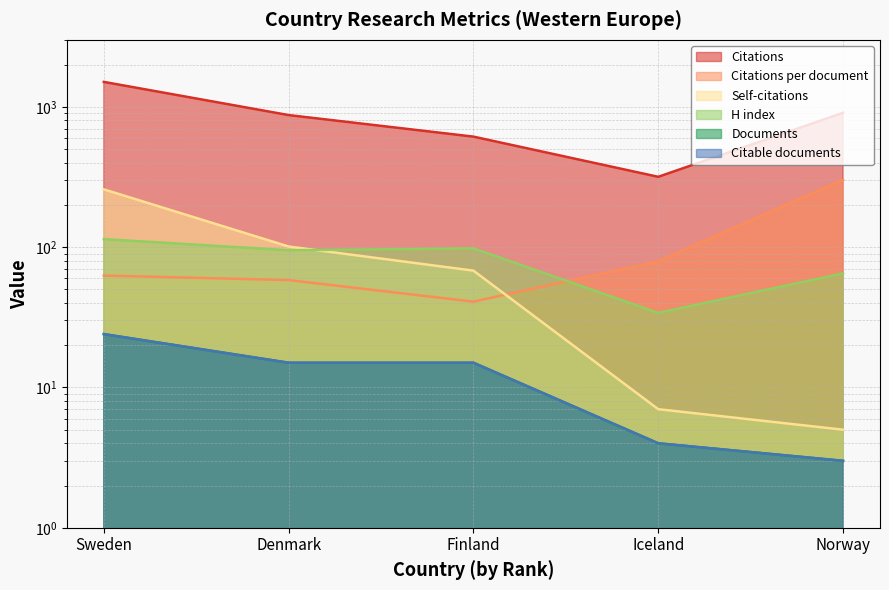

What is the average value of the Self-citations series?

87.8